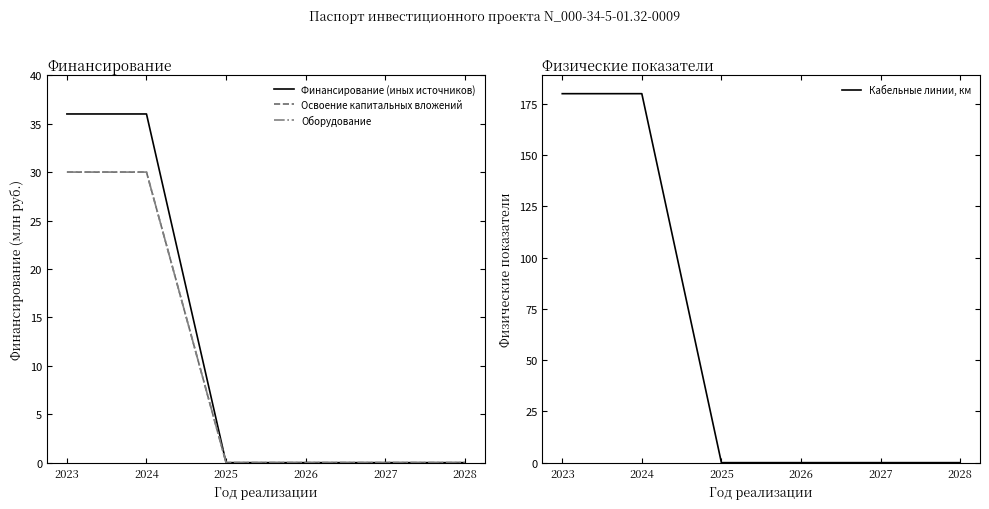

Which has a higher value, 2027 or 2026?

2027